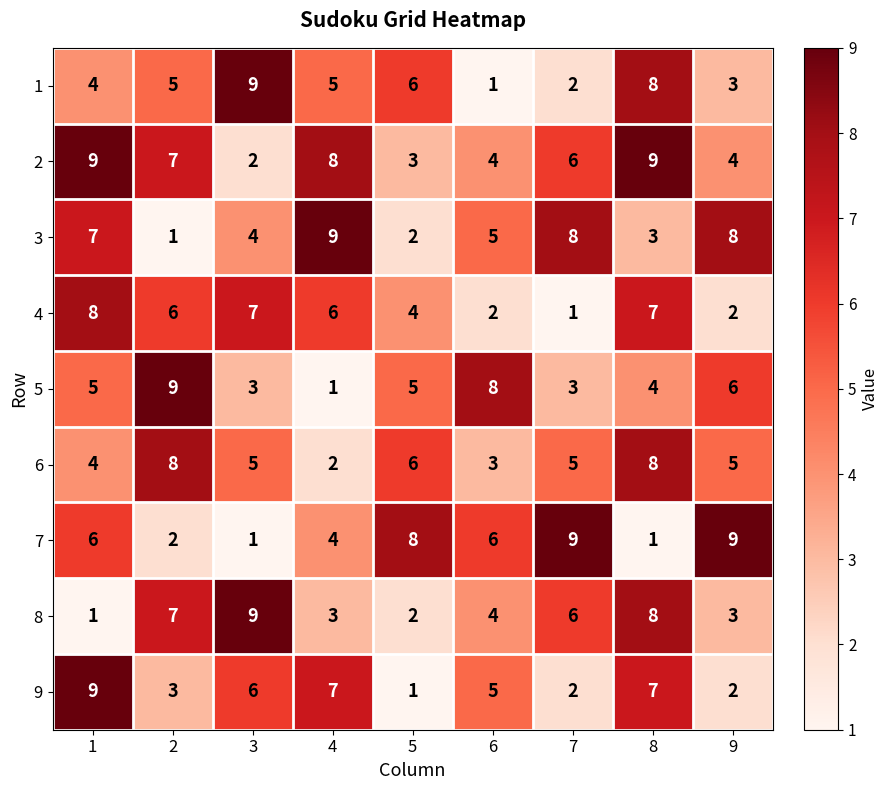

What is the sum of the 9 values at 1 and 9?

11